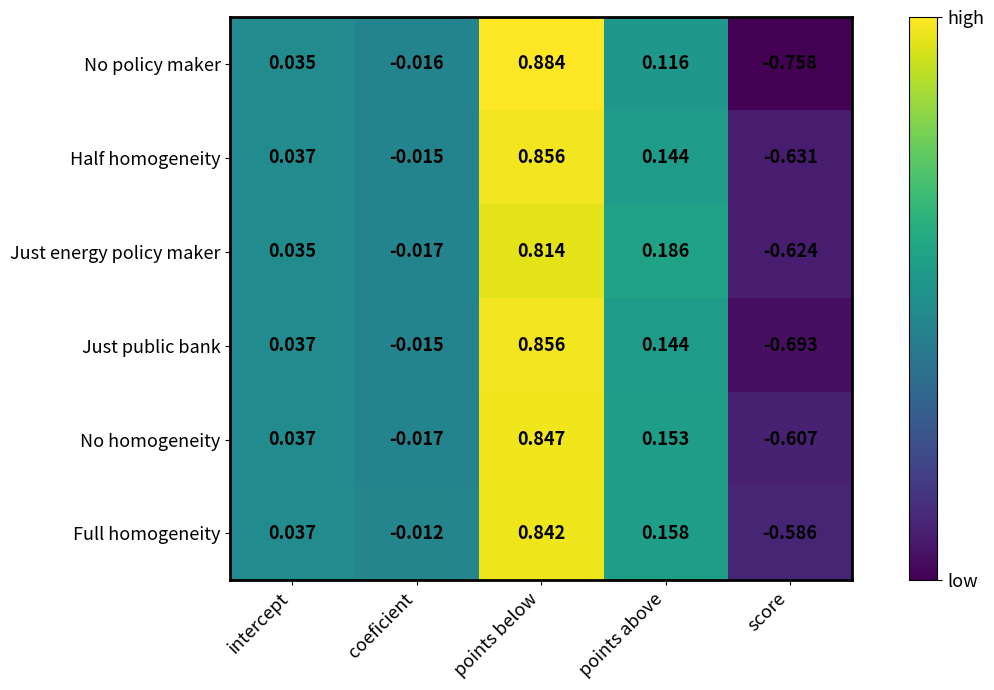

Where is Just energy policy maker nearest to the value 0?

coeficient